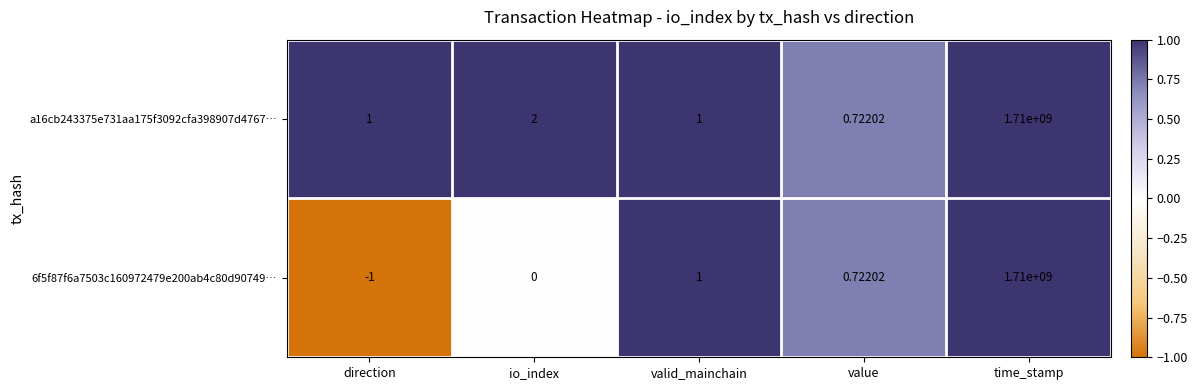

Which category has the highest value in the a16cb243375e731aa175f3092cfa398907d4767… series?

time_stamp